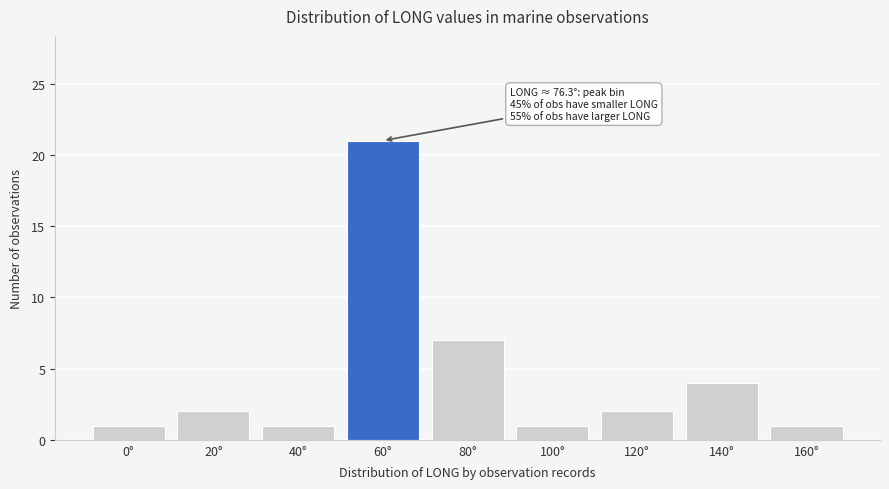

Reading right to left, transcribe all the data shown in this chart.

1	4	2	1	7	21	1	2	1